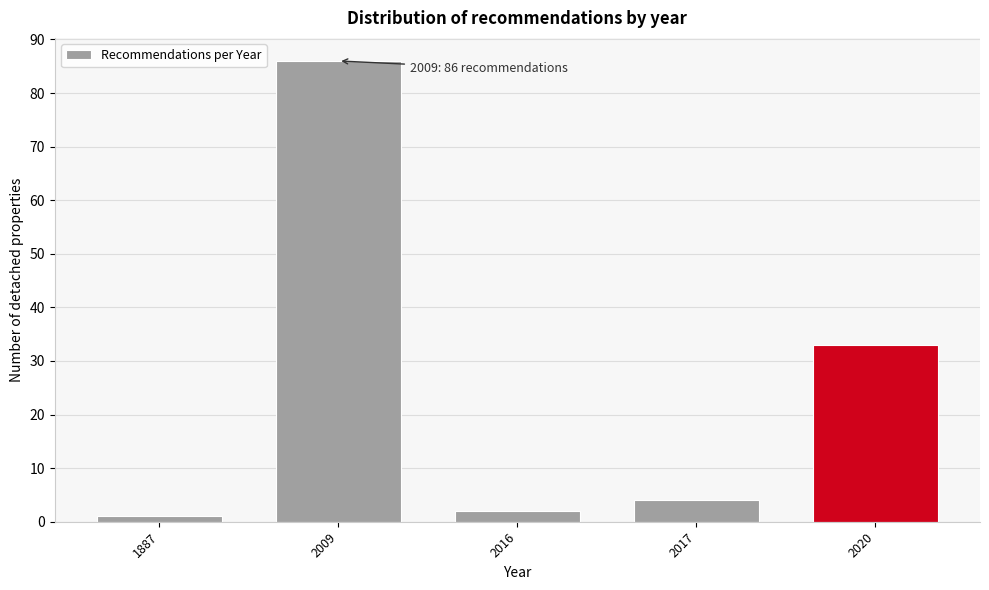

Reading left to right, list all the values displayed in this chart.

1887=1	2009=86	2016=2	2017=4	2020=33